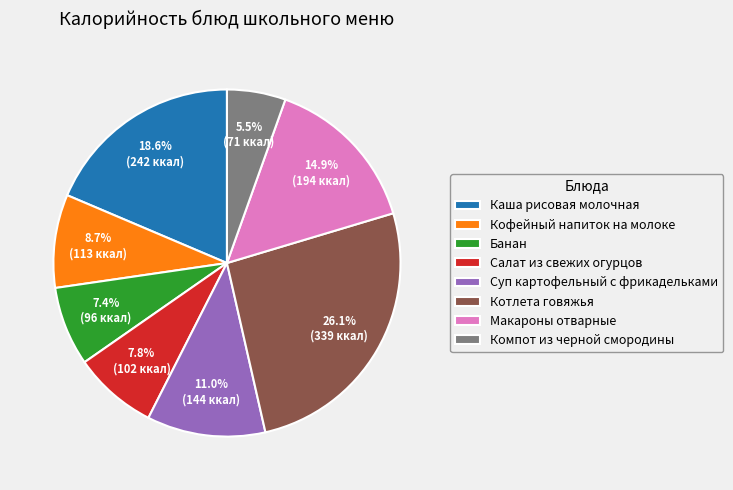

To the nearest percent, what is the difference between the Котлета говяжья and Кофейный напиток на молоке slice percentages?

17%